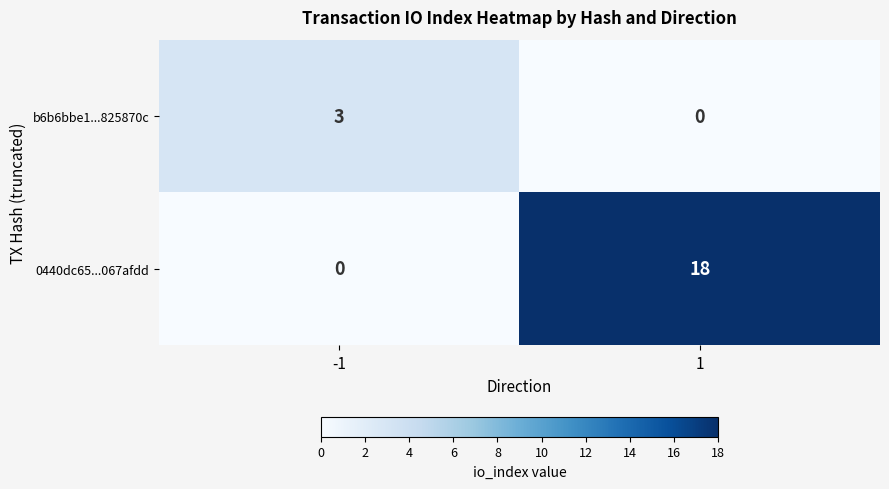

Between -1 and 1, which series saw the biggest shift?

0440dc65...067afdd